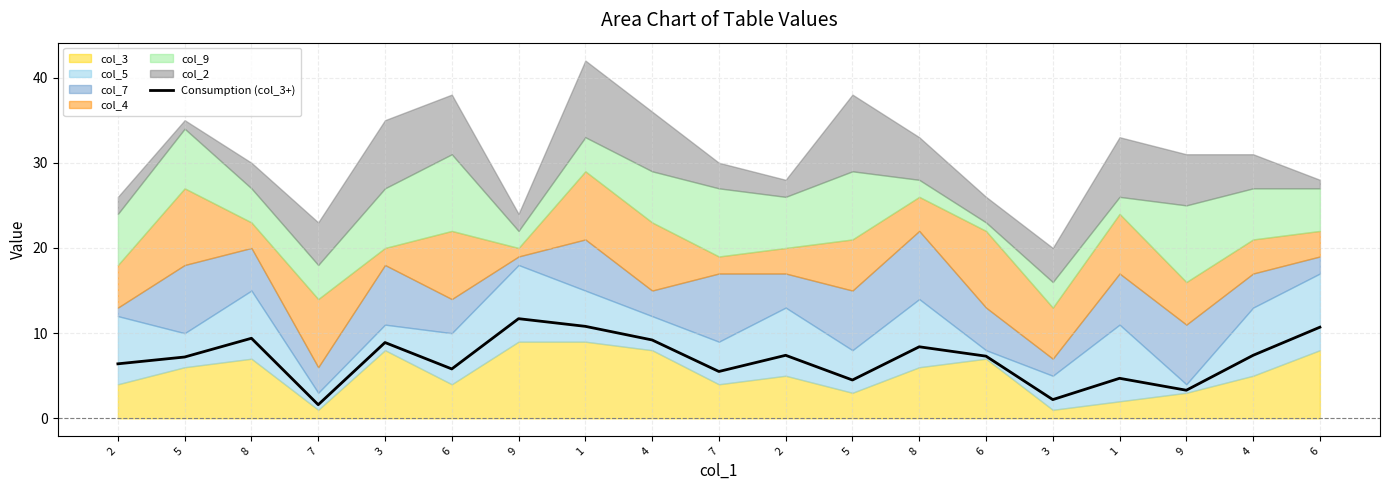

What is the difference between the values at 6 and 1?

5.0